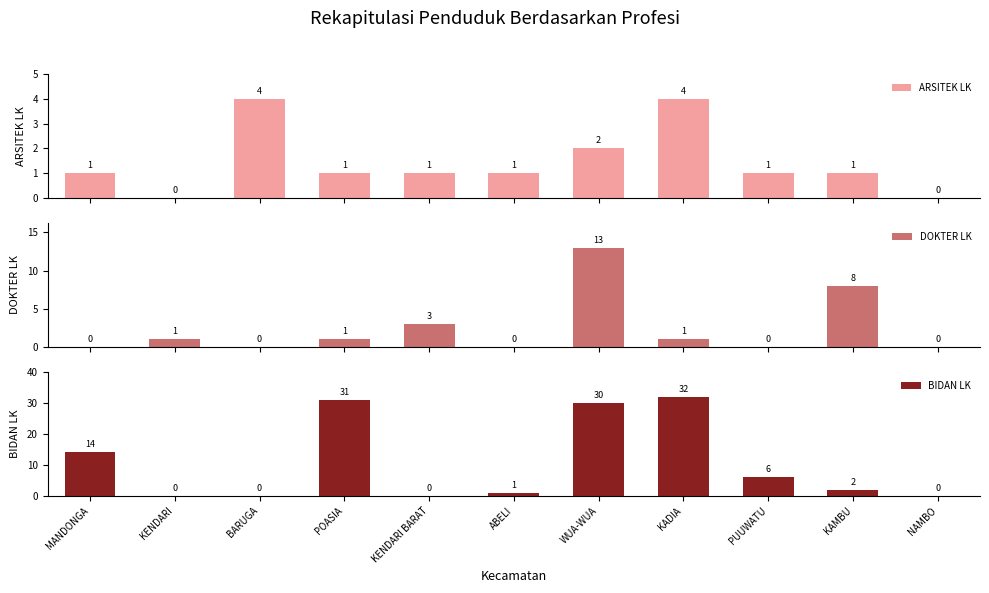

Which has a higher value, WUA-WUA or BARUGA?

BARUGA